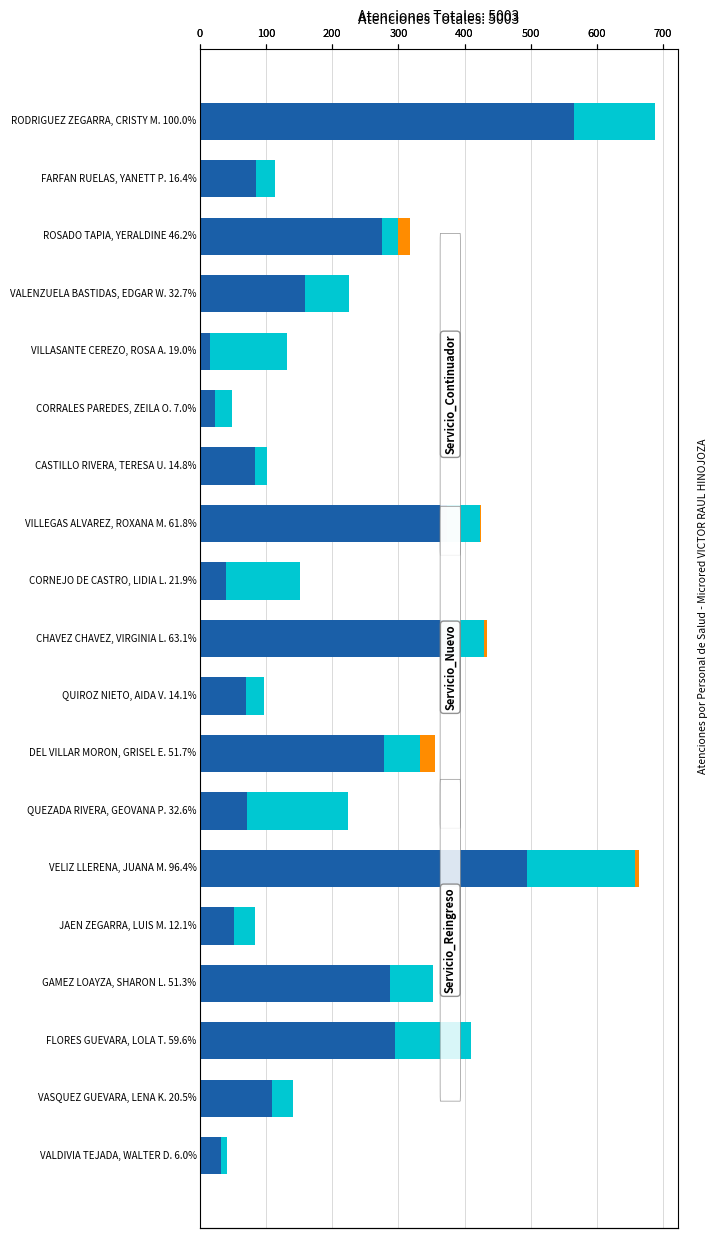

Reading left to right, what are all the values shown in this chart?

Servicio_Continuador: 566	85	276	159	16	23	83	374	39	377	70	278	72	495	51	287	295	109	32
Servicio_Nuevo: 122	28	24	66	115	25	18	49	112	52	27	55	152	163	32	66	115	32	9
Servicio_Reingreso: 0	0	18	0	0	0	1	2	0	5	0	23	0	5	0	0	0	0	0